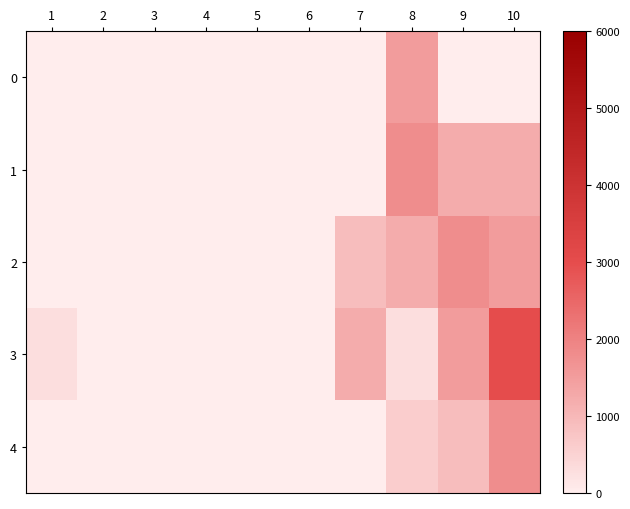

What is the difference between the highest and lowest values at 10?

3000